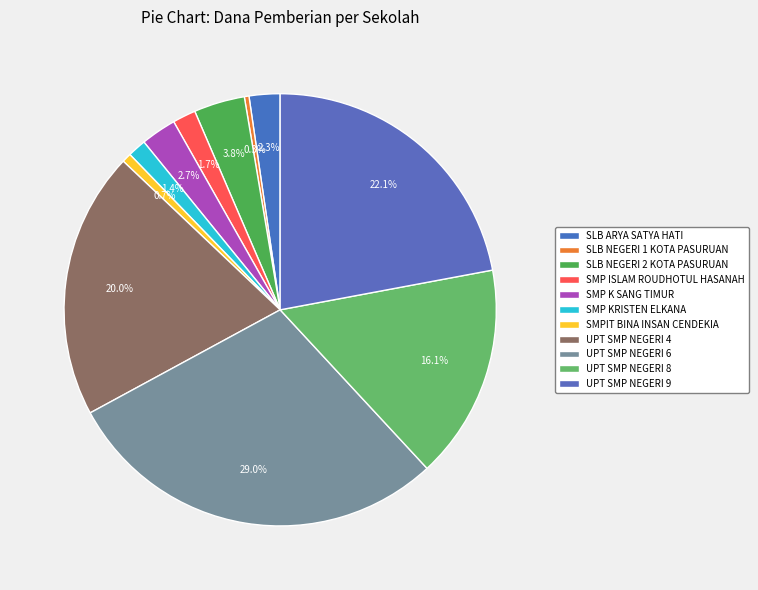

The SMP ISLAM ROUDHOTUL HASANAH slice represents 12% of the pie. True or false?

False